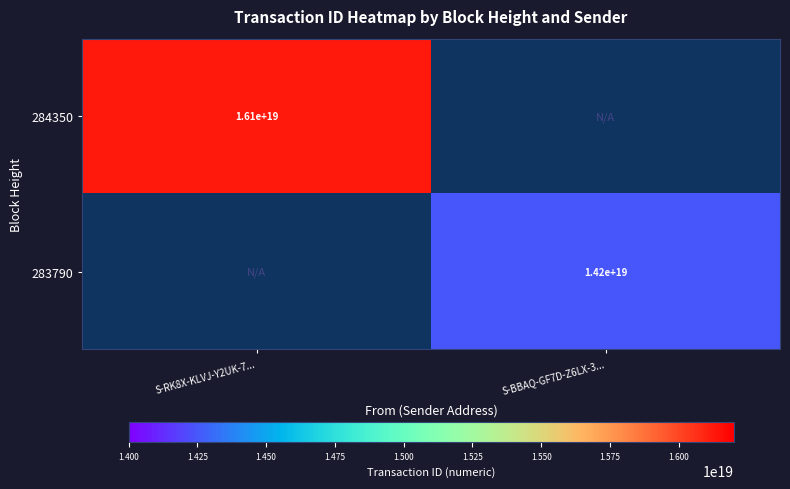

Which category has the highest value across all series?

S-RK8X-KLVJ-Y2UK-7...